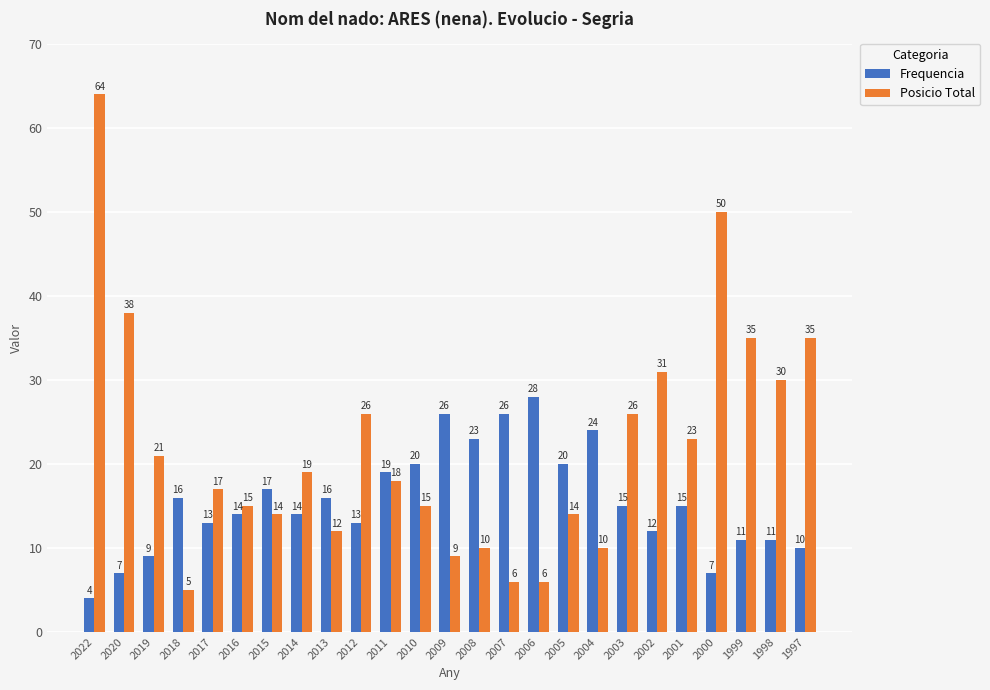

Which series changed the most between 2017 and 2014?

Posicio Total